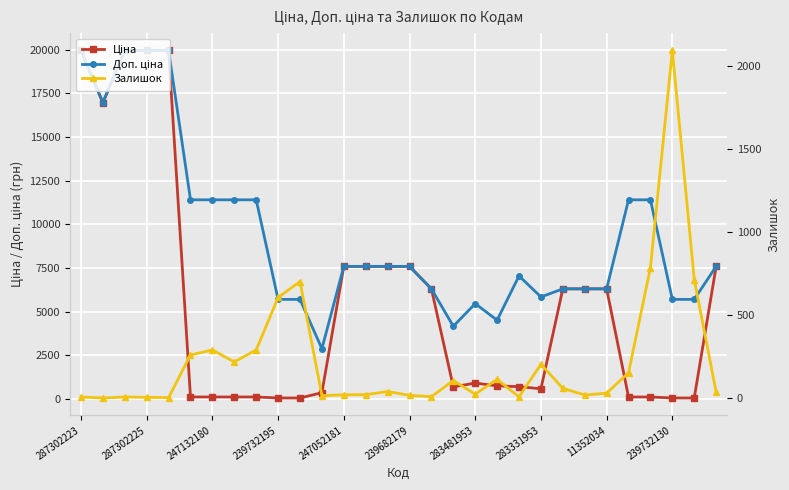

What is the difference between the Залишок values at 12 and 26?

766.0